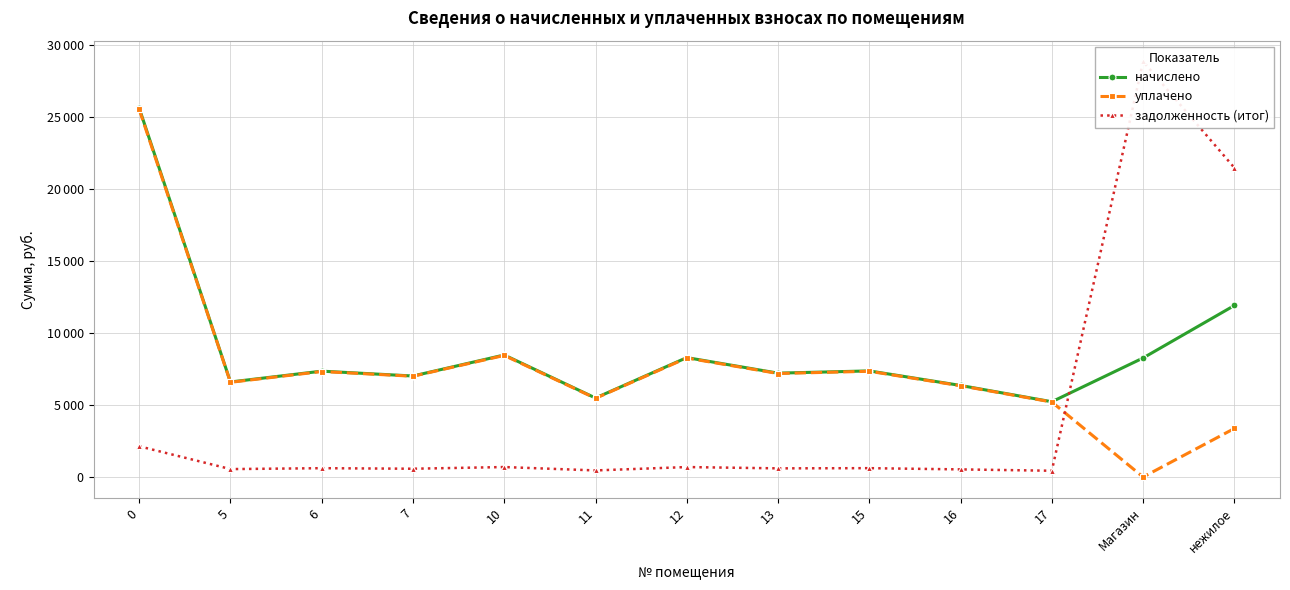

Between which two adjacent categories do начислено and задолженность (итог) first intersect?

17 and Магазин